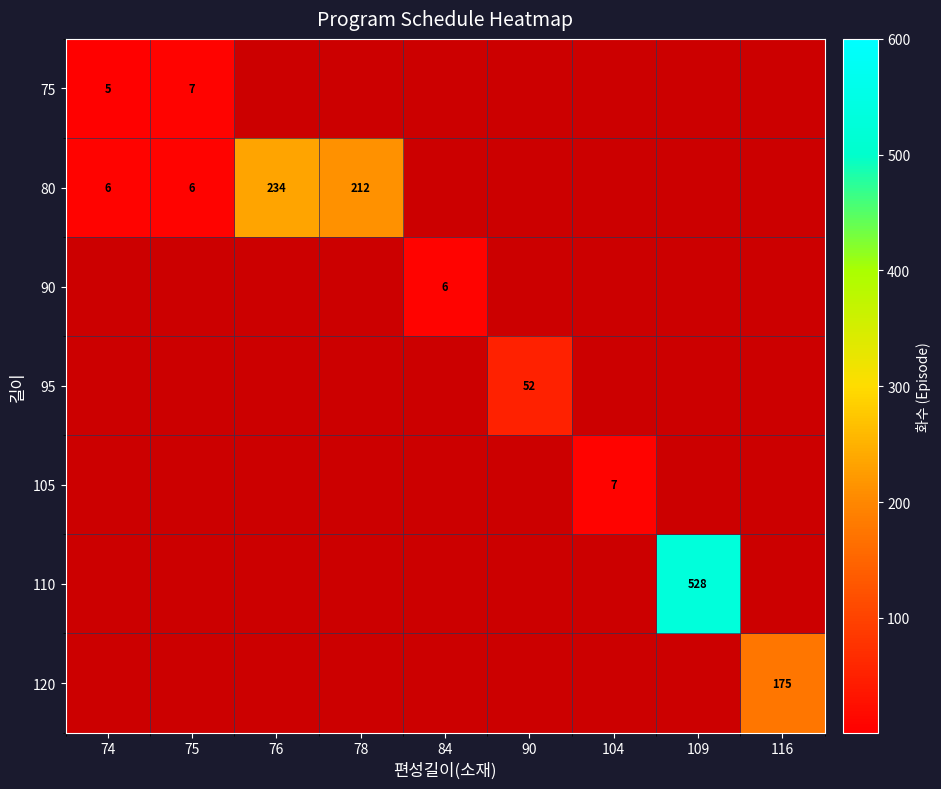

What is the spread (max minus min) of values at 74?

1.0